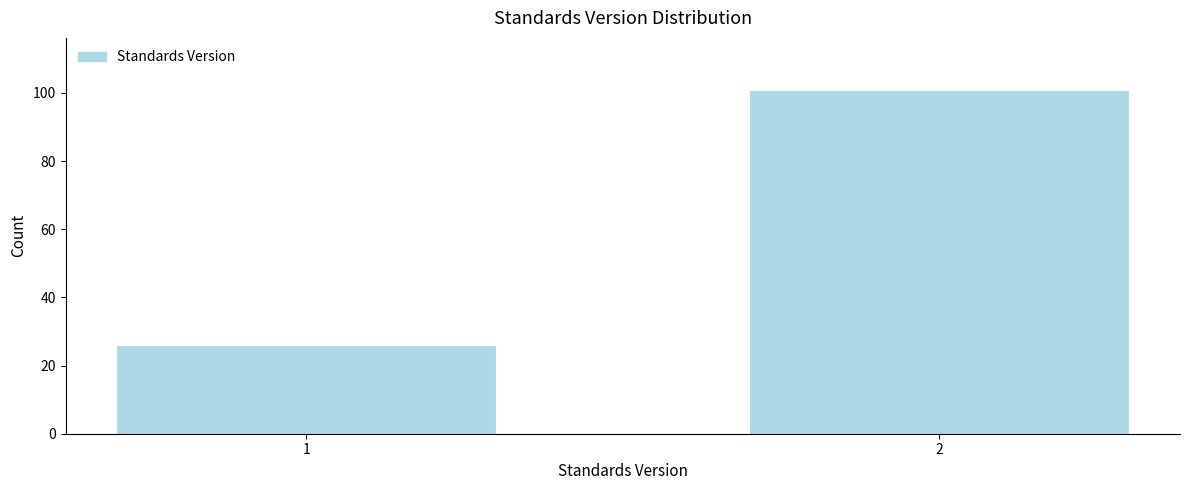

Reading right to left, list all the values displayed in this chart.

2=101	1=26